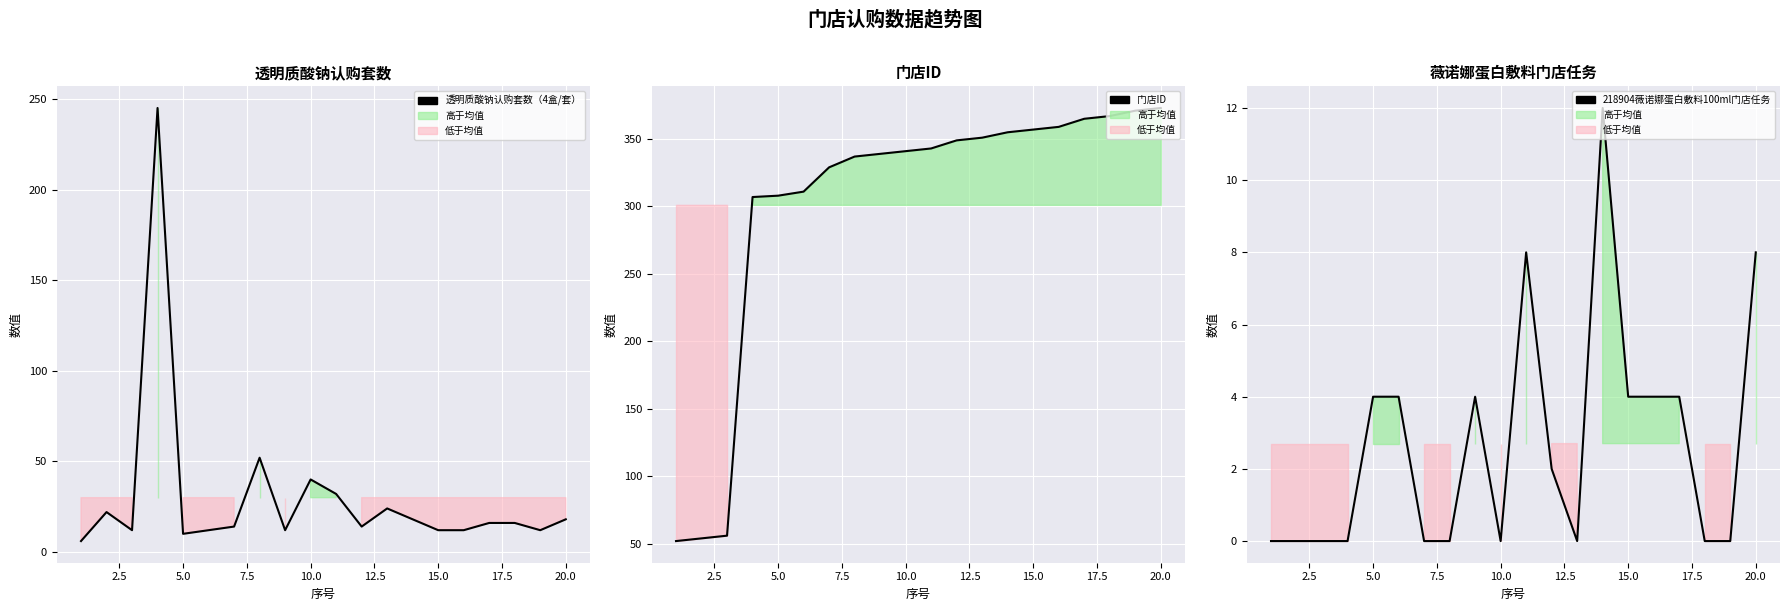

How many values in 218904薇诺娜蛋白敷料100ml门店任务 are above zero?

10